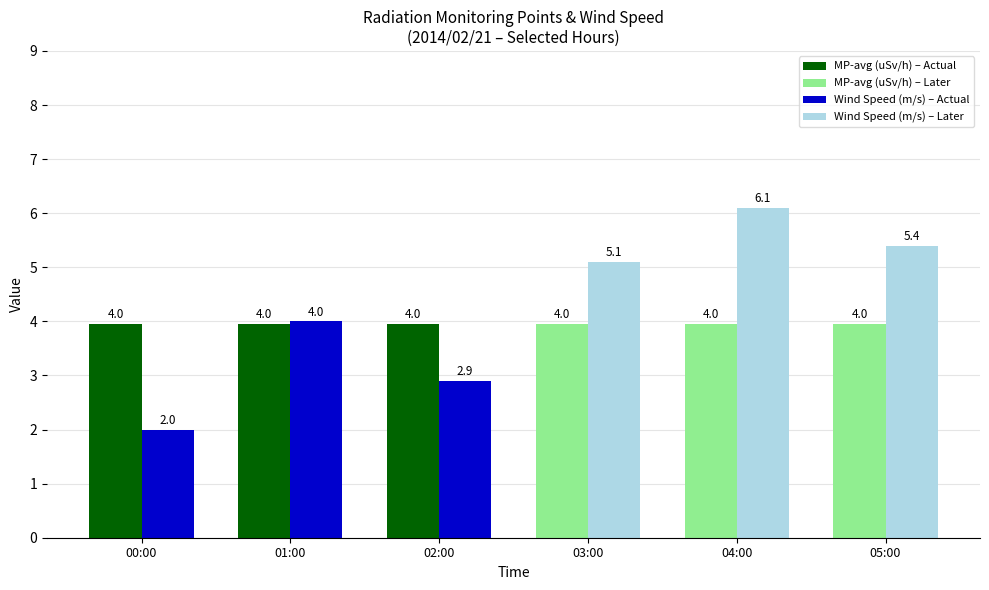

What is the label of the 5th bar from the left?

04:00